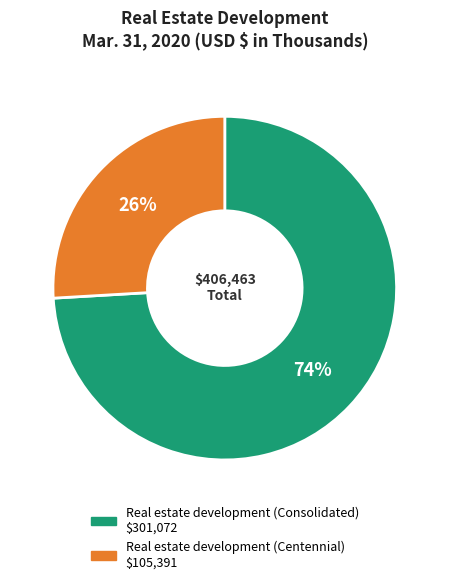

To the nearest percent, what portion does Real estate development (Centennial) represent?

26%